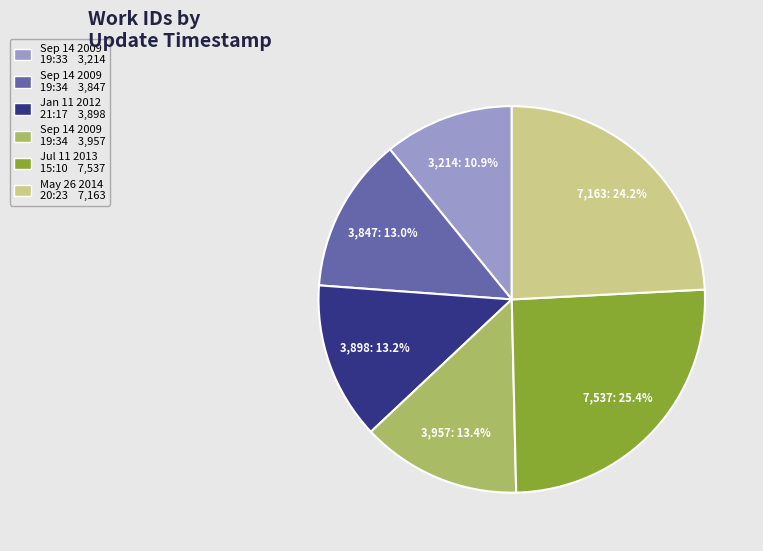

To the nearest percent, what is the average slice percentage?

17%